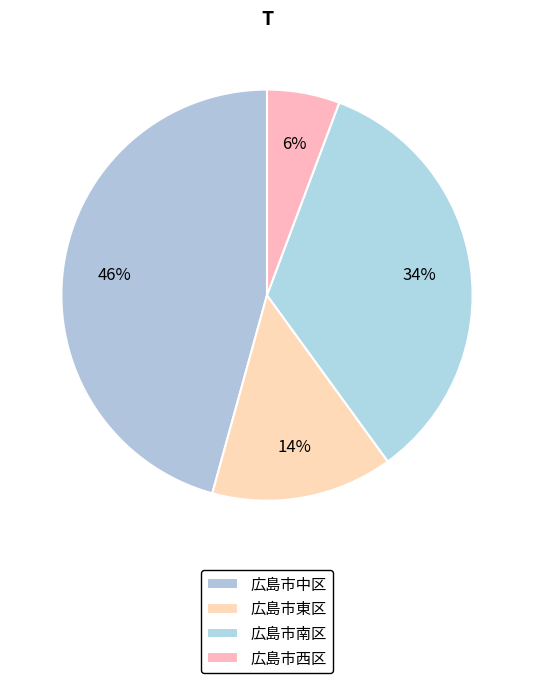

Does 広島市南区 account for over 50% of the chart?

No